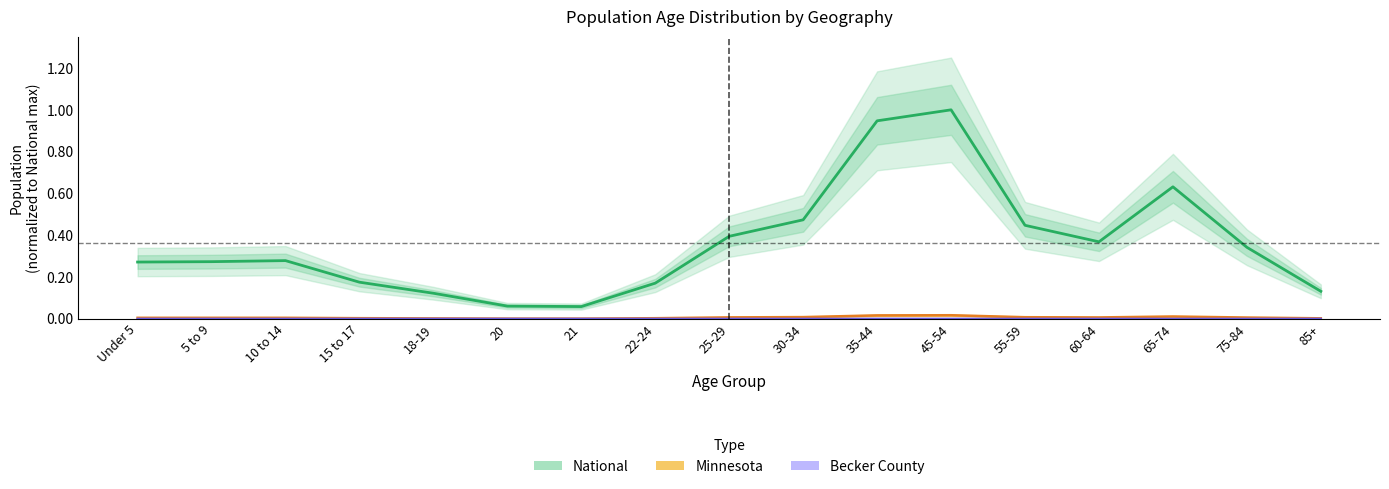

Which series has the largest total across all categories?

National